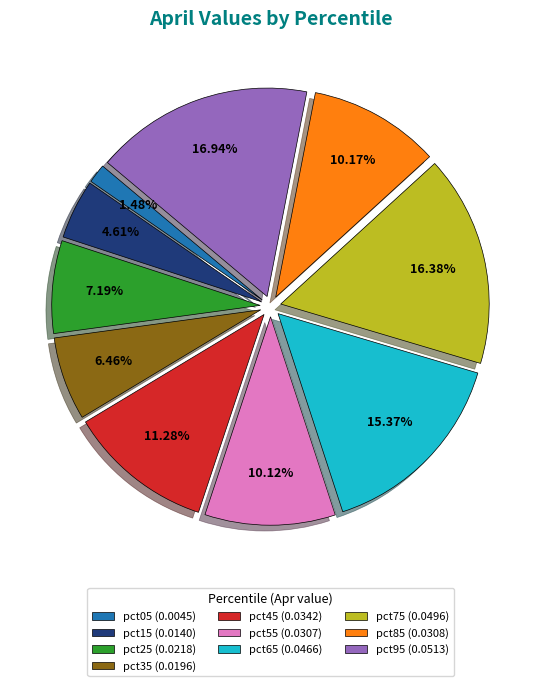

Is pct75 the majority of the pie?

No